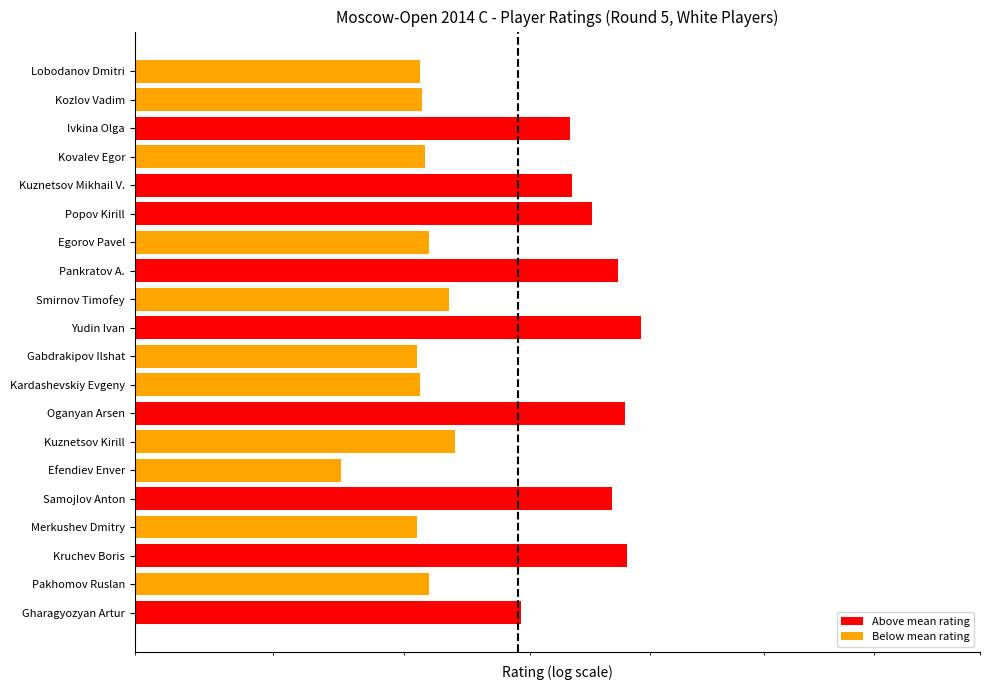

Between Ivkina Olga and Egorov Pavel, which is larger?

Ivkina Olga